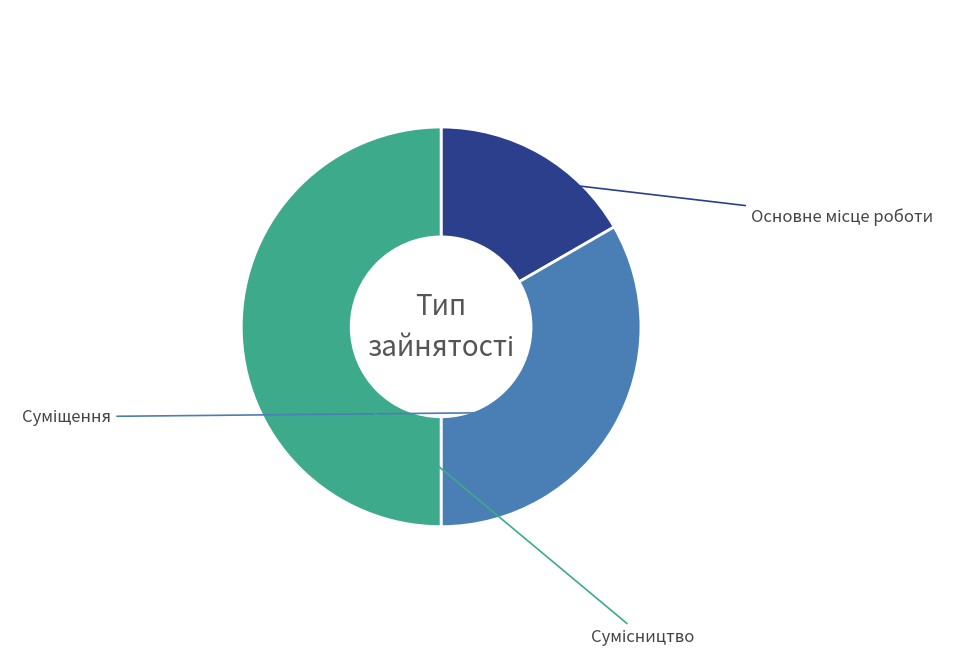

How much of the chart is everything except Сумісництво?

50.0%